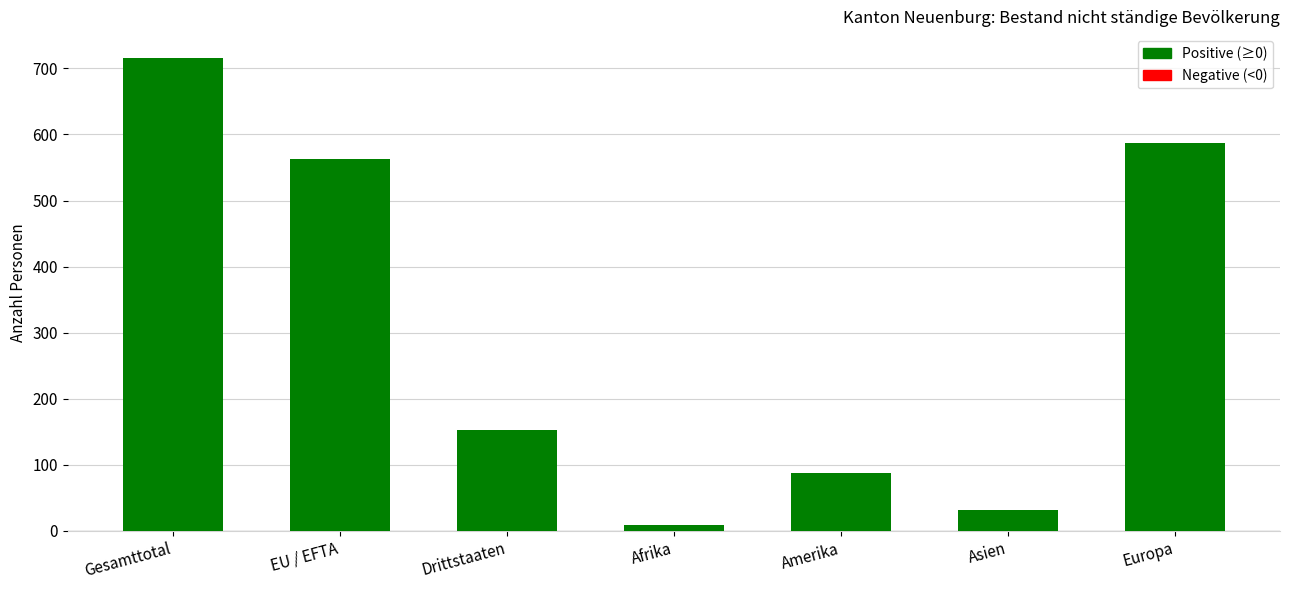

What is the change in value from Drittstaaten to Afrika?

-144